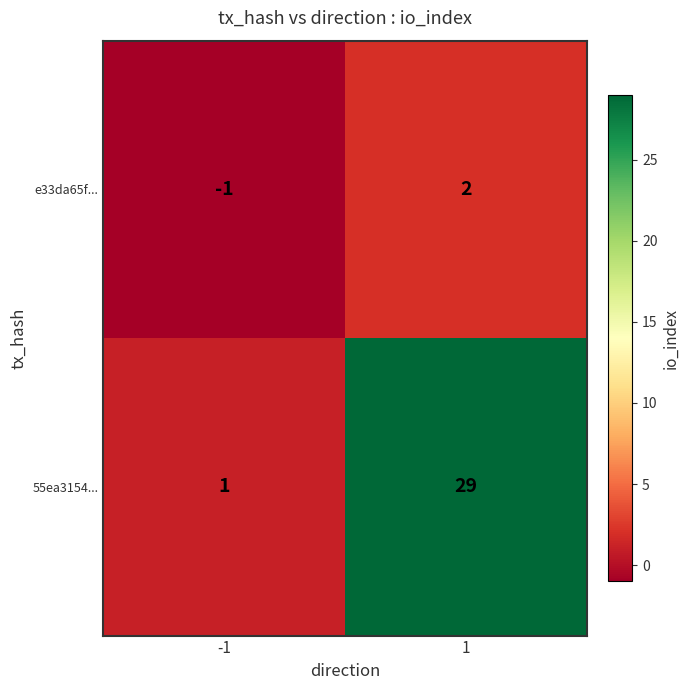

Rank the series by their average value, from lowest to highest.

e33da65f..., 55ea3154...